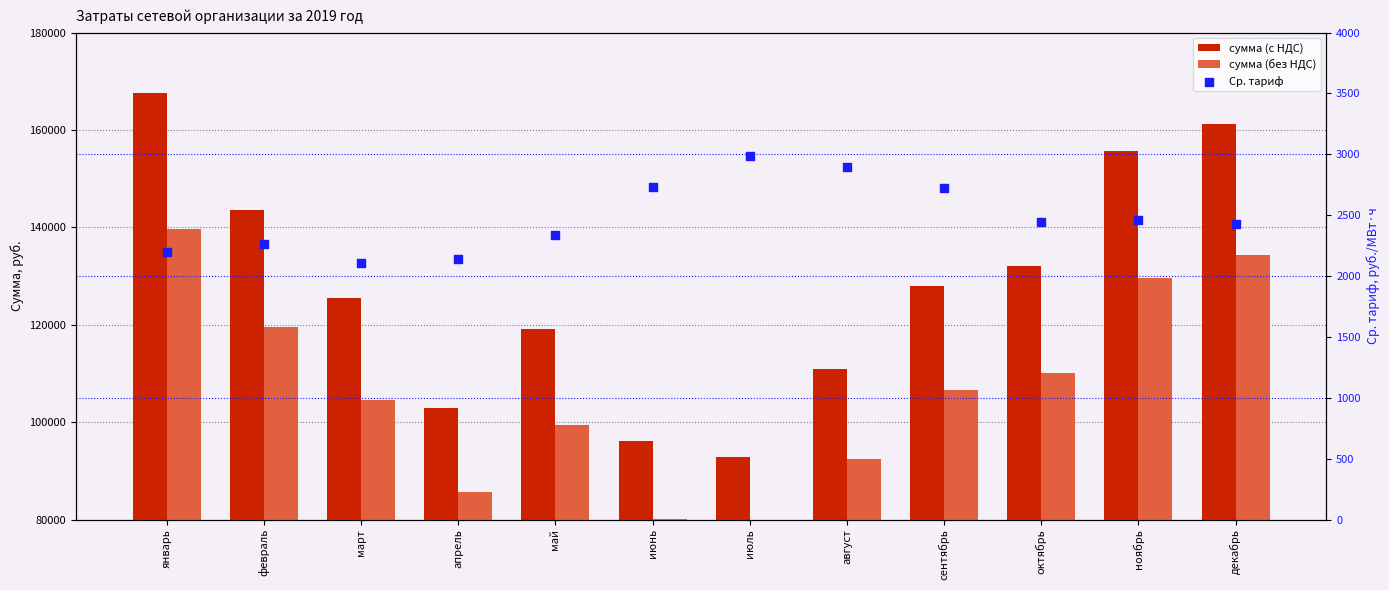

Is the value of сумма (с НДС) at апрель greater than the value of сумма (без НДС) at октябрь?

No